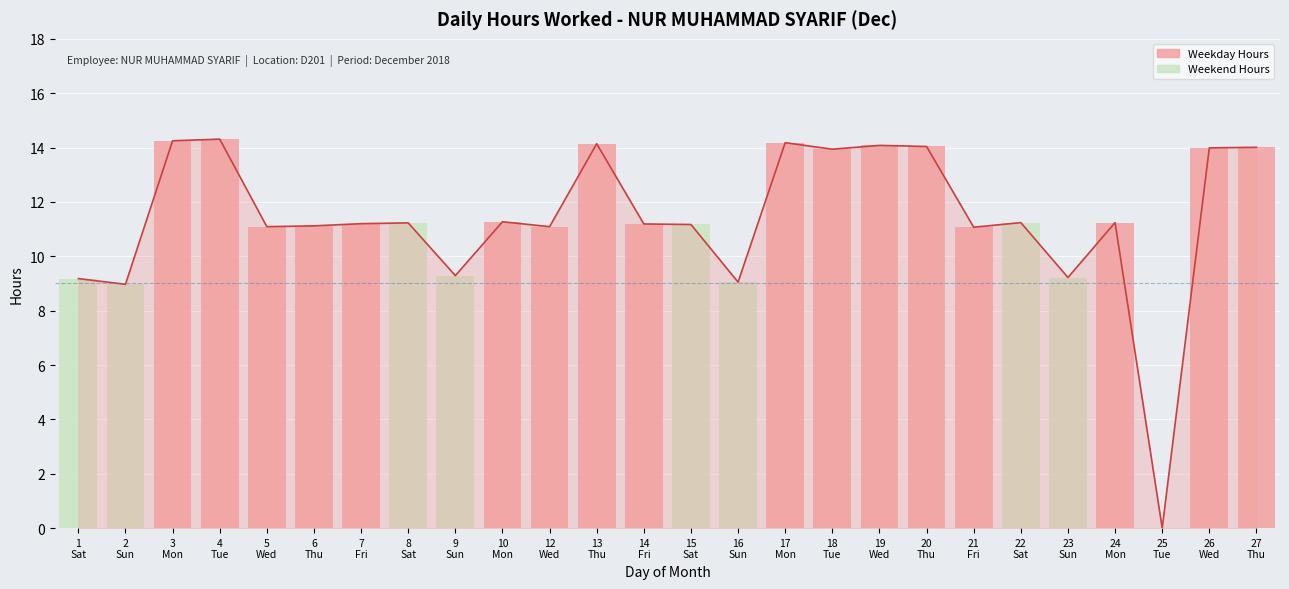

Does the chart contain stacked bars?

No